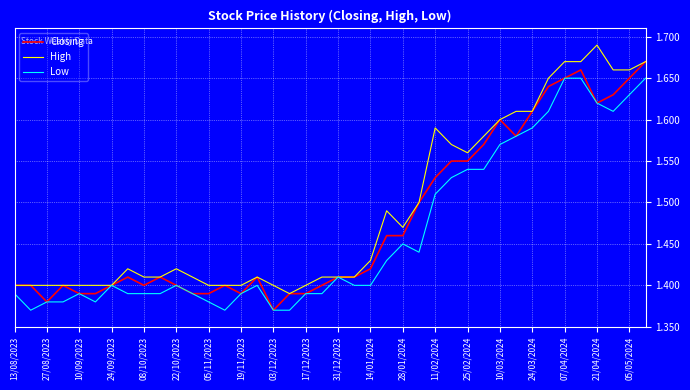

Rank the series by their average value, from lowest to highest.

Low, Closing, High